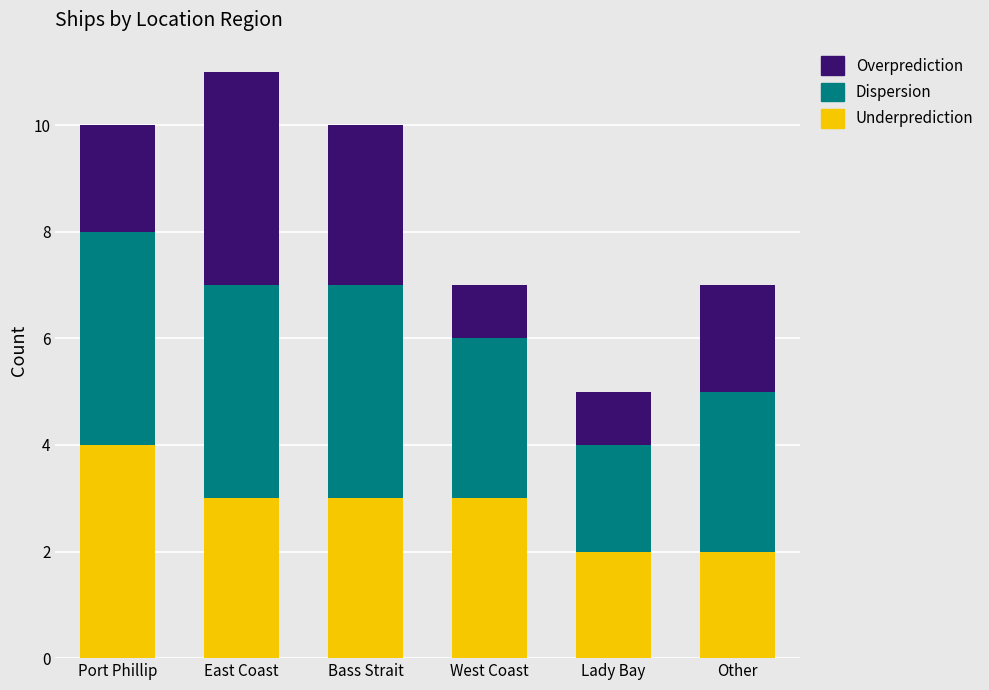

True or false: Underprediction has a value of 0 at Other.

False